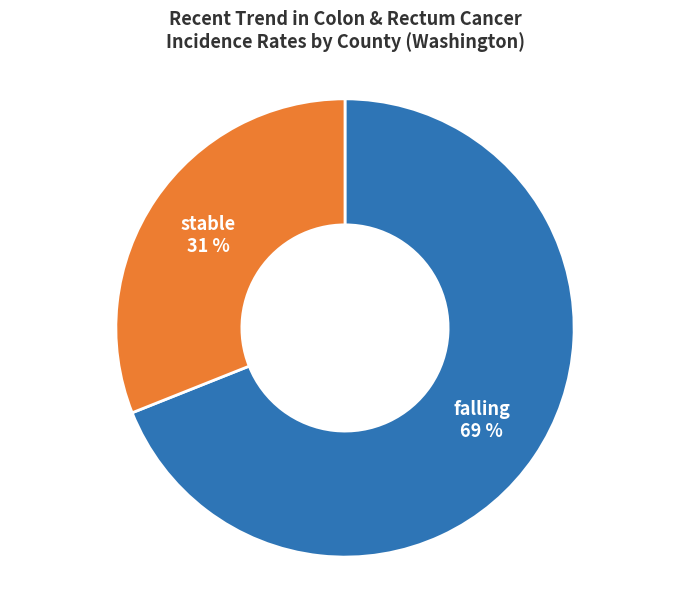

Does stable represent more than half of the total?

No